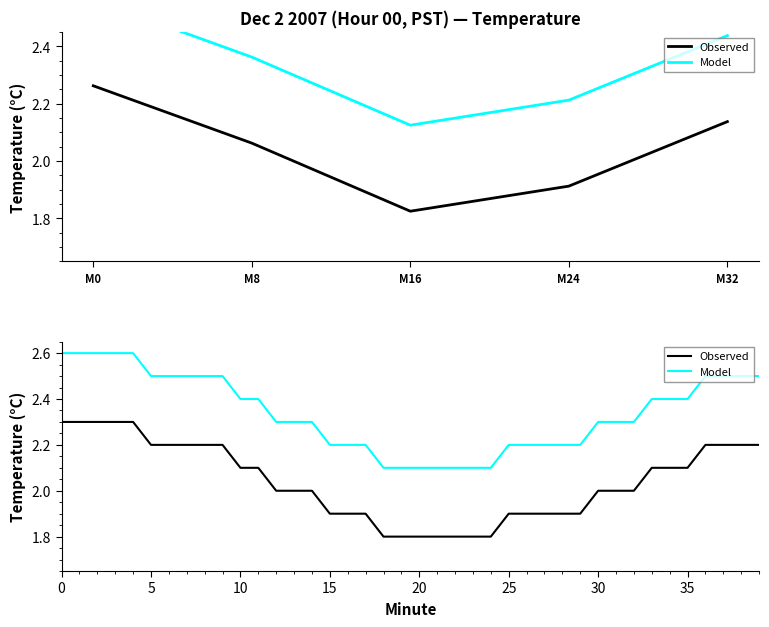

At which category is the sum across all series the highest?

M0